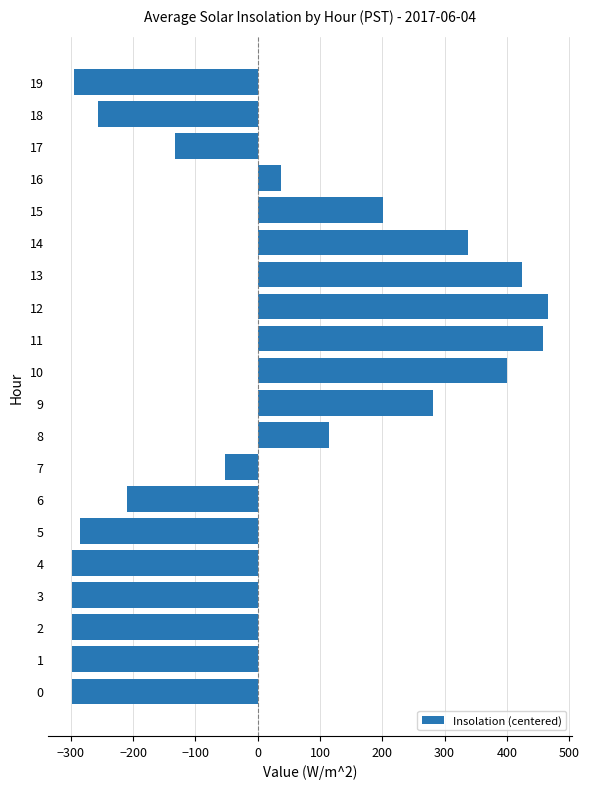

How many categories are shown in the chart?

20